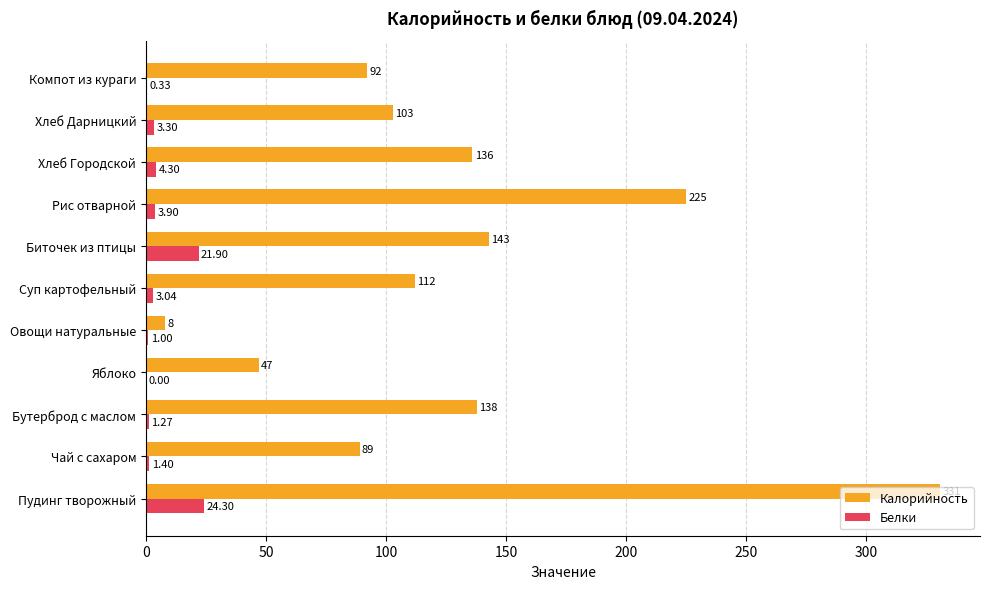

Which series has the largest range (max minus min)?

Калорийность